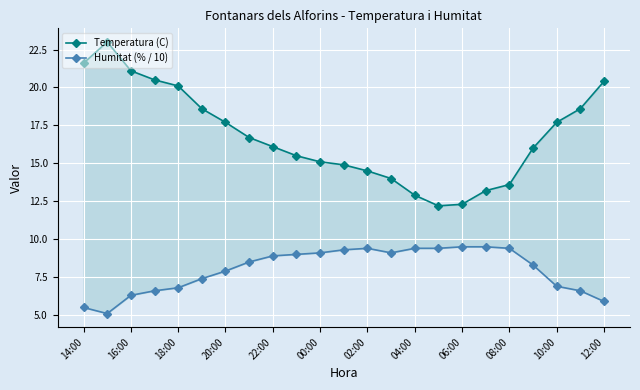

At which label does Temperatura (C) first exceed 16?

14:00